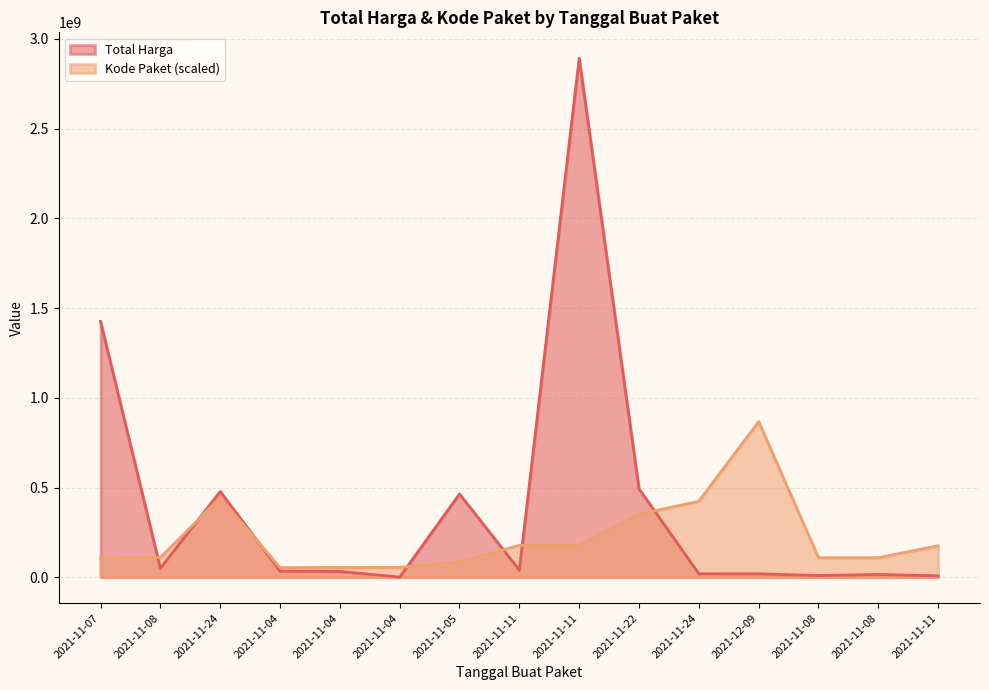

How many data points in Kode Paket are above 110181969?

8